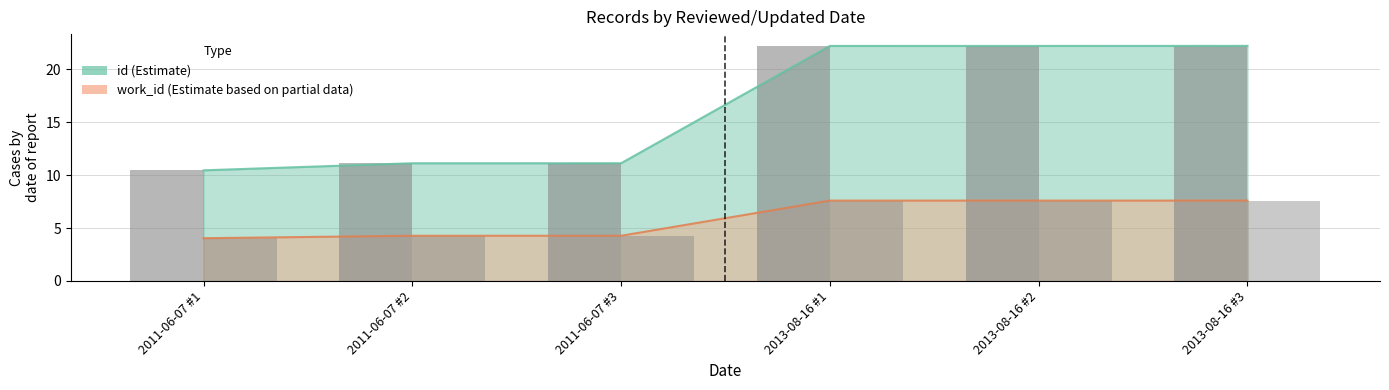

Reading left to right, list all the values displayed in this chart.

id: 10.5	11.1	11.1	22.2	22.2	22.2
work_id: 4.0	4.3	4.3	7.6	7.6	7.6